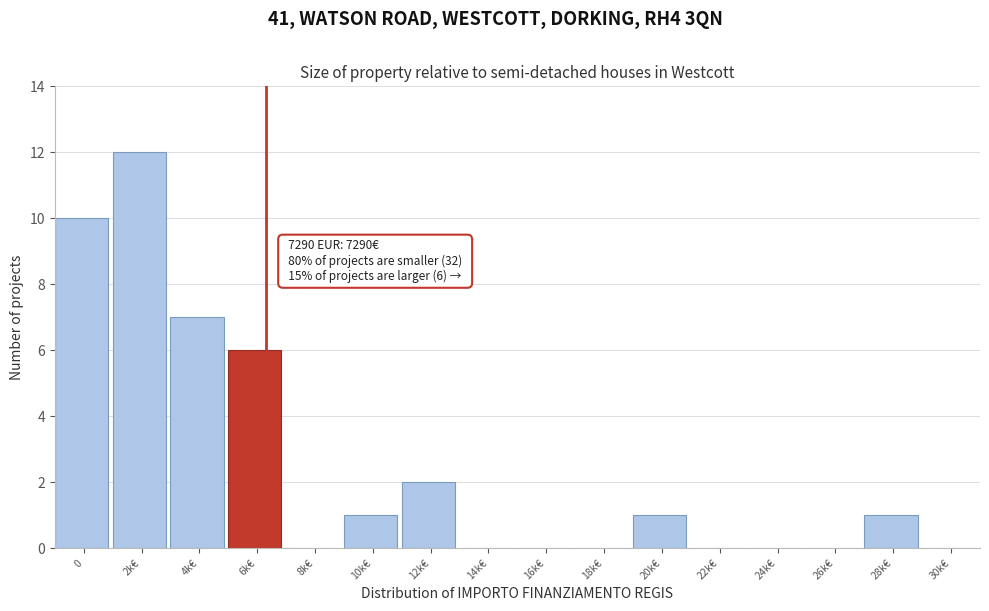

Reading left to right, what are all the values shown in this chart?

0=10	2k€=12	4k€=7	6k€=6	8k€=0	10k€=1	12k€=2	14k€=0	16k€=0	18k€=0	20k€=1	22k€=0	24k€=0	26k€=0	28k€=1	30k€=0